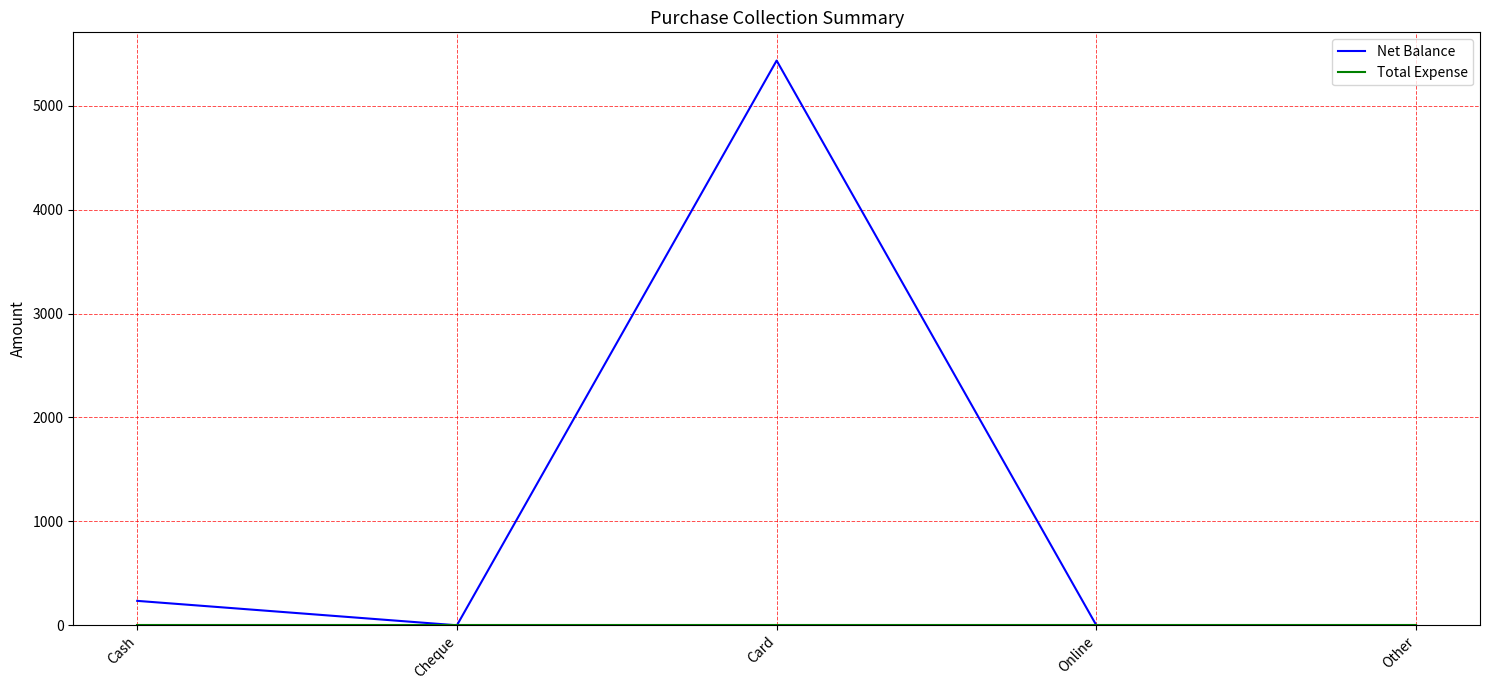

What is the spread (max minus min) of values at Cash?

235